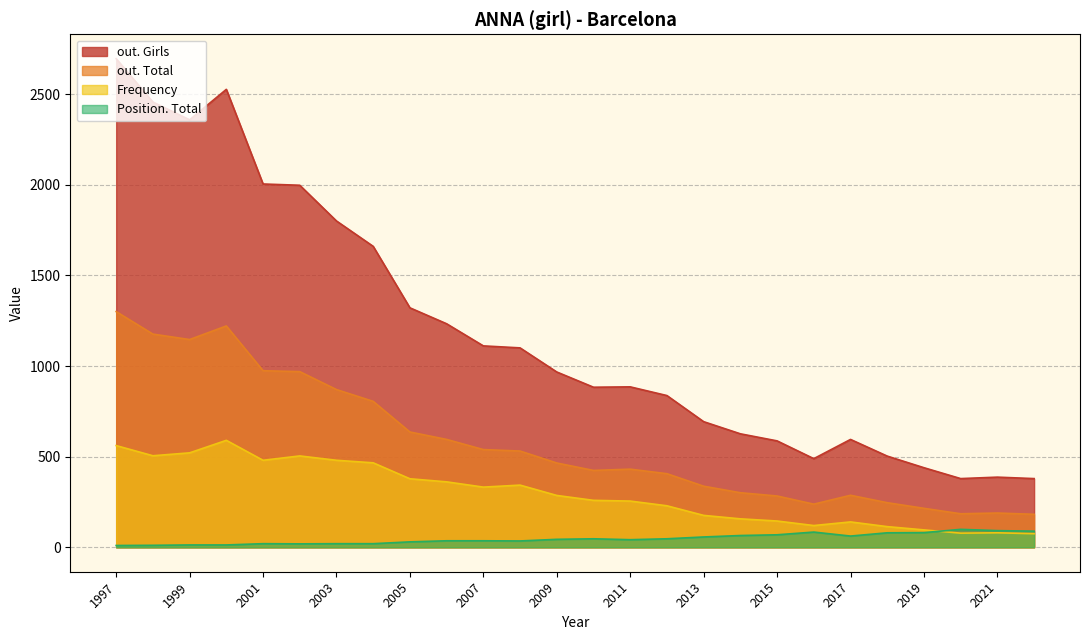

True or false: out. Girls and Frequency cross at least once.

False